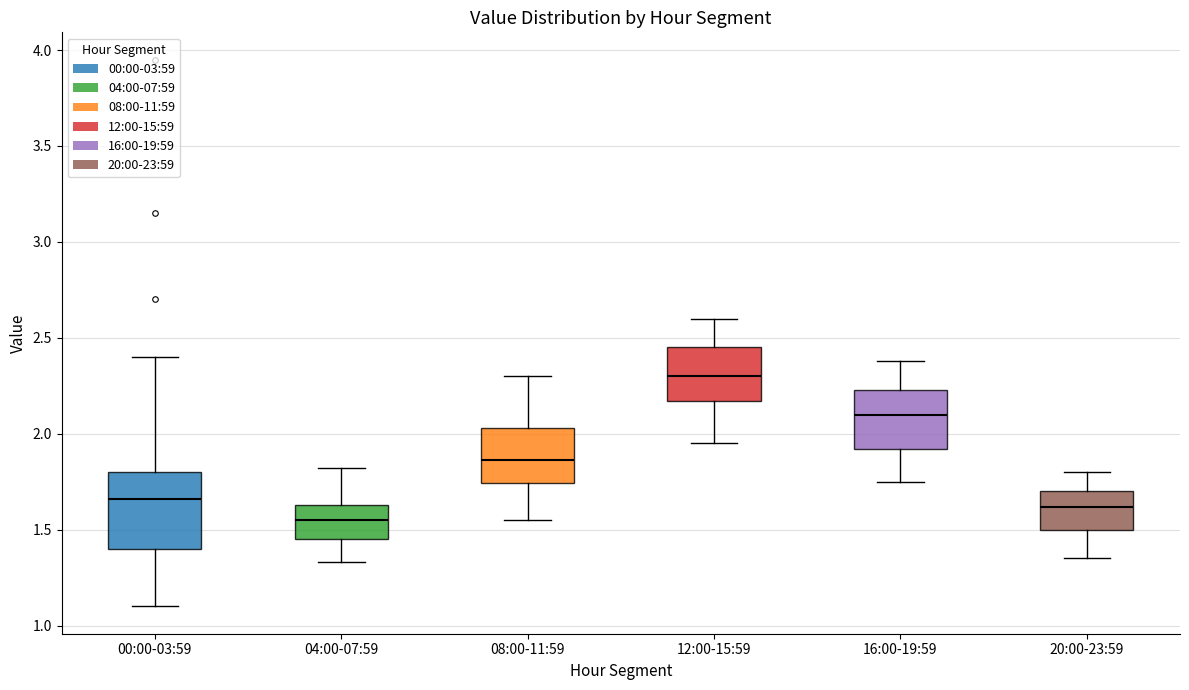

Reading left to right, transcribe this box plot: for each box, give where its median line is, the range the box spans, and where its two whiskers end, as read against the y-axis. The values are not printed on the chart, so give them approximately, as read against the axis.

00:00-03:59: median 1.65, box 1.40 to 1.80, whiskers 1.10 to 2.40
04:00-07:59: median 1.55, box 1.45 to 1.65, whiskers 1.35 to 1.80
08:00-11:59: median 1.85, box 1.75 to 2.05, whiskers 1.55 to 2.30
12:00-15:59: median 2.30, box 2.15 to 2.45, whiskers 1.95 to 2.60
16:00-19:59: median 2.10, box 1.90 to 2.25, whiskers 1.75 to 2.40
20:00-23:59: median 1.60, box 1.50 to 1.70, whiskers 1.35 to 1.80